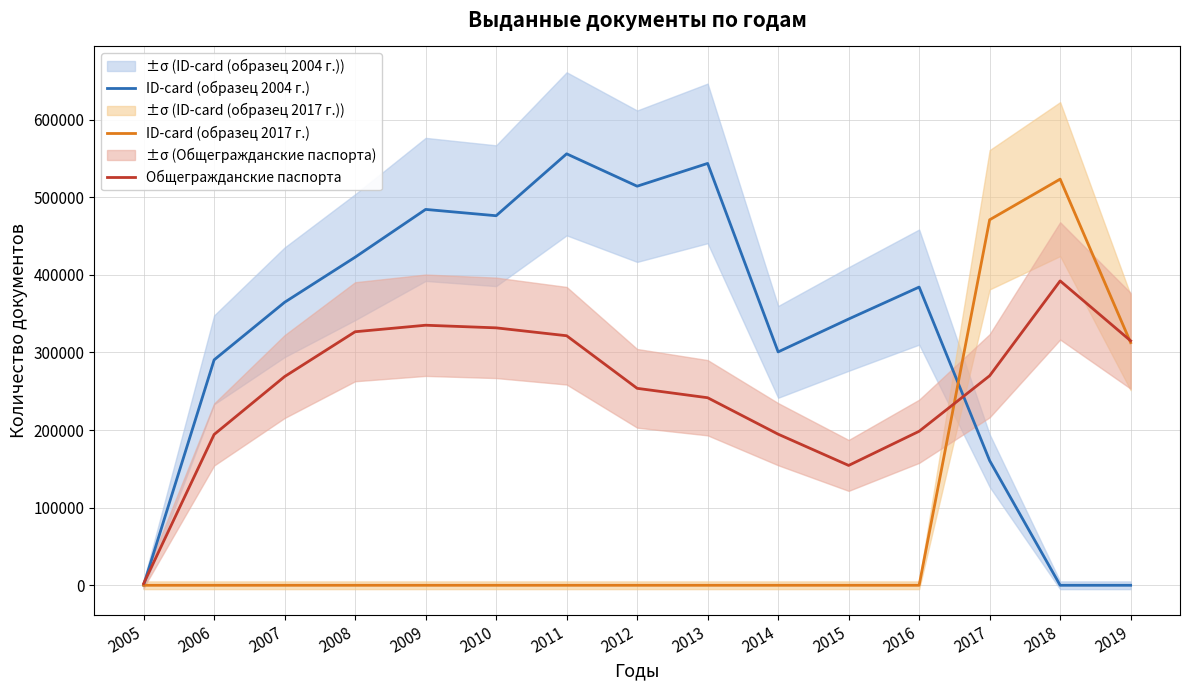

What is the difference between the maximum and second lowest values in the ID-card (образец 2017 г.) series?

523251